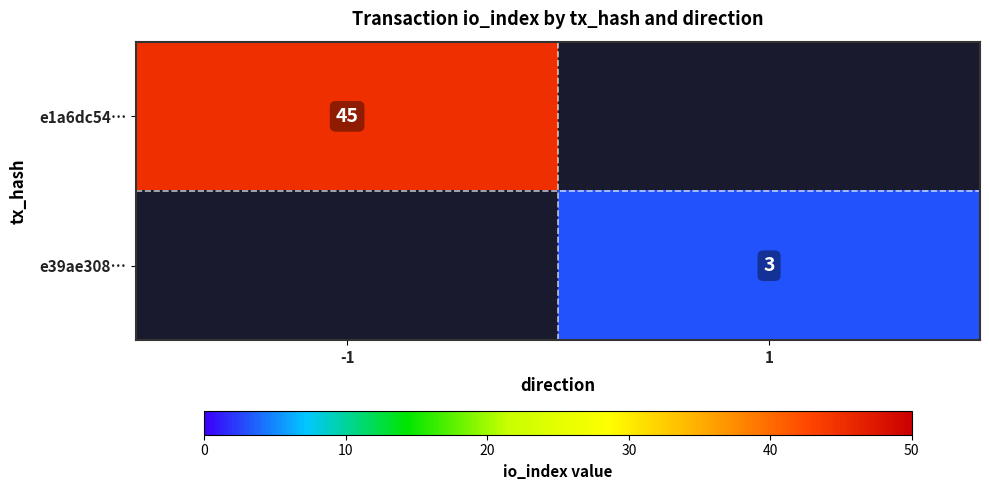

True or false: e1a6dc54… has a value of 45 at -1.

True